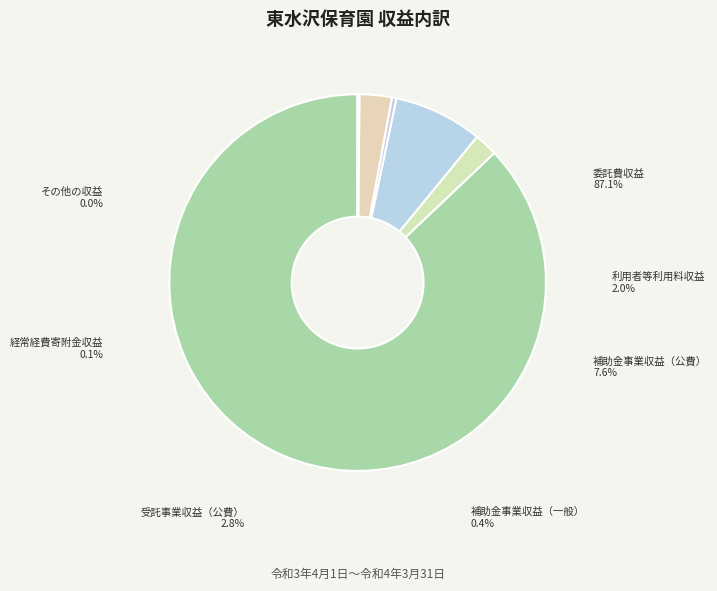

To the nearest percent, what is the difference between the largest and smallest slice percentages?

87%